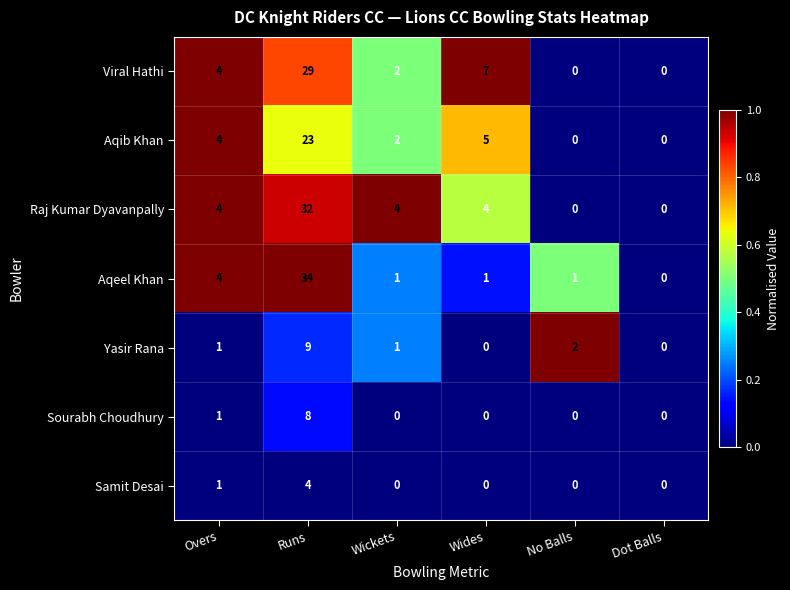

Count the Raj Kumar Dyavanpally values in the range 0 to 4.

5